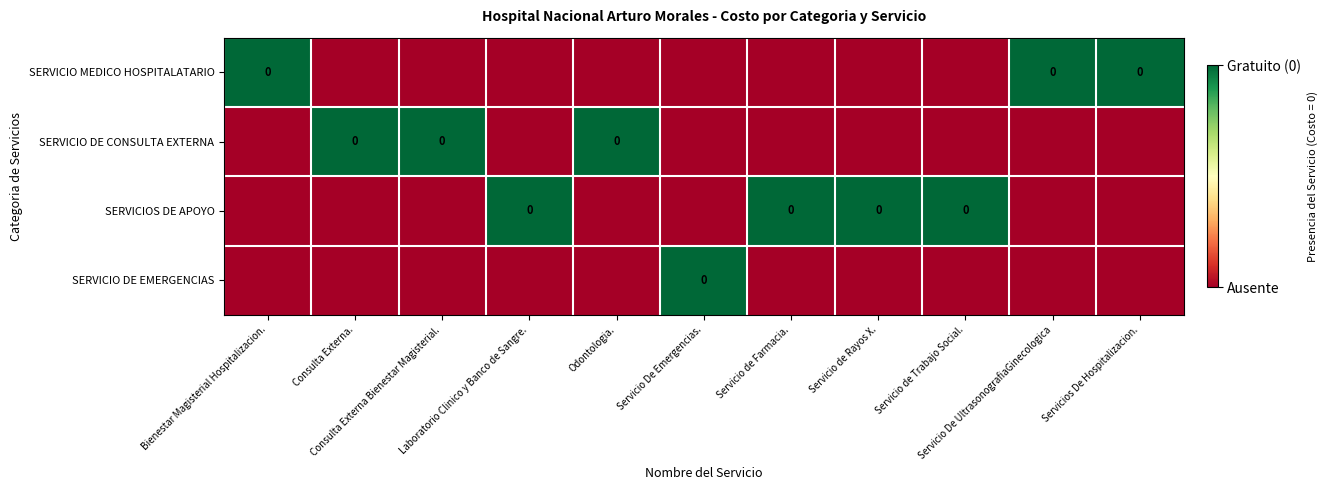

What is the difference between the highest and lowest values at Servicio de Farmacia.?

1